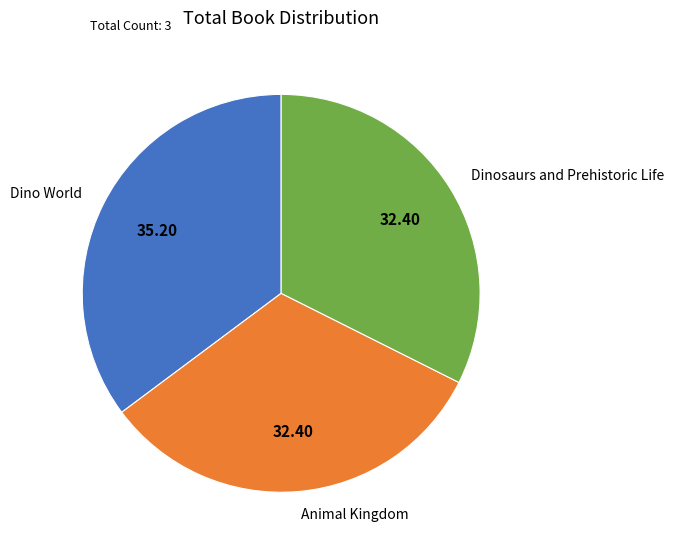

How many slices are in this pie chart?

3